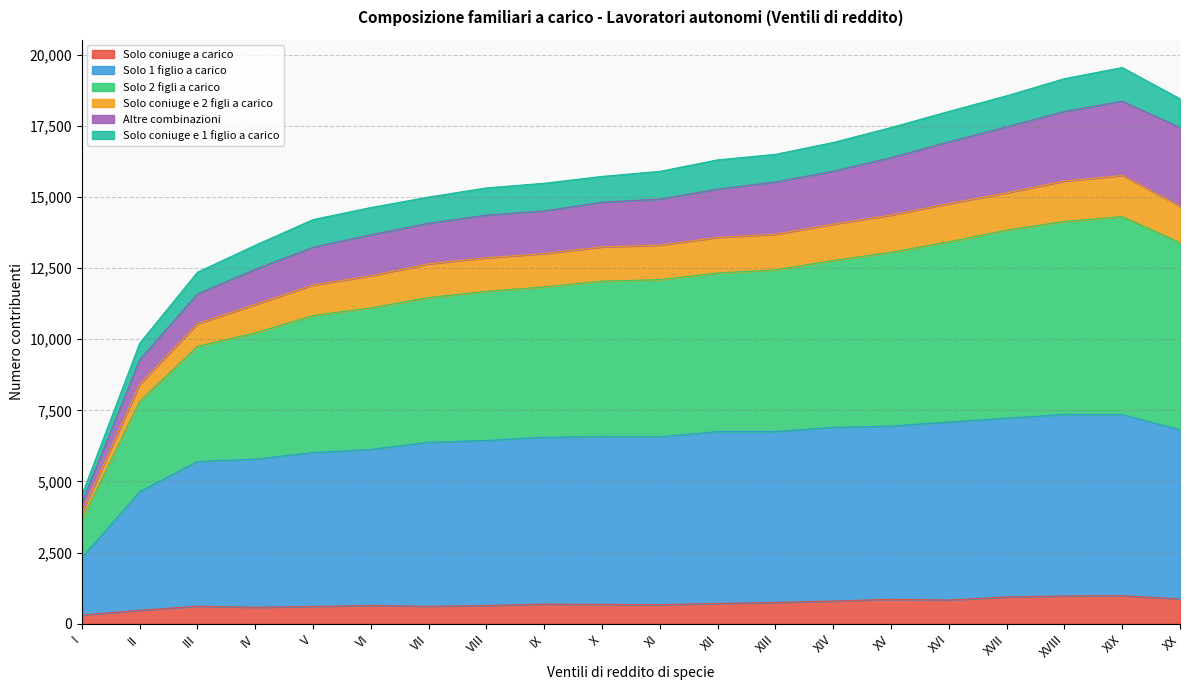

Is it true that Solo coniuge a carico equals 614 at III?

True